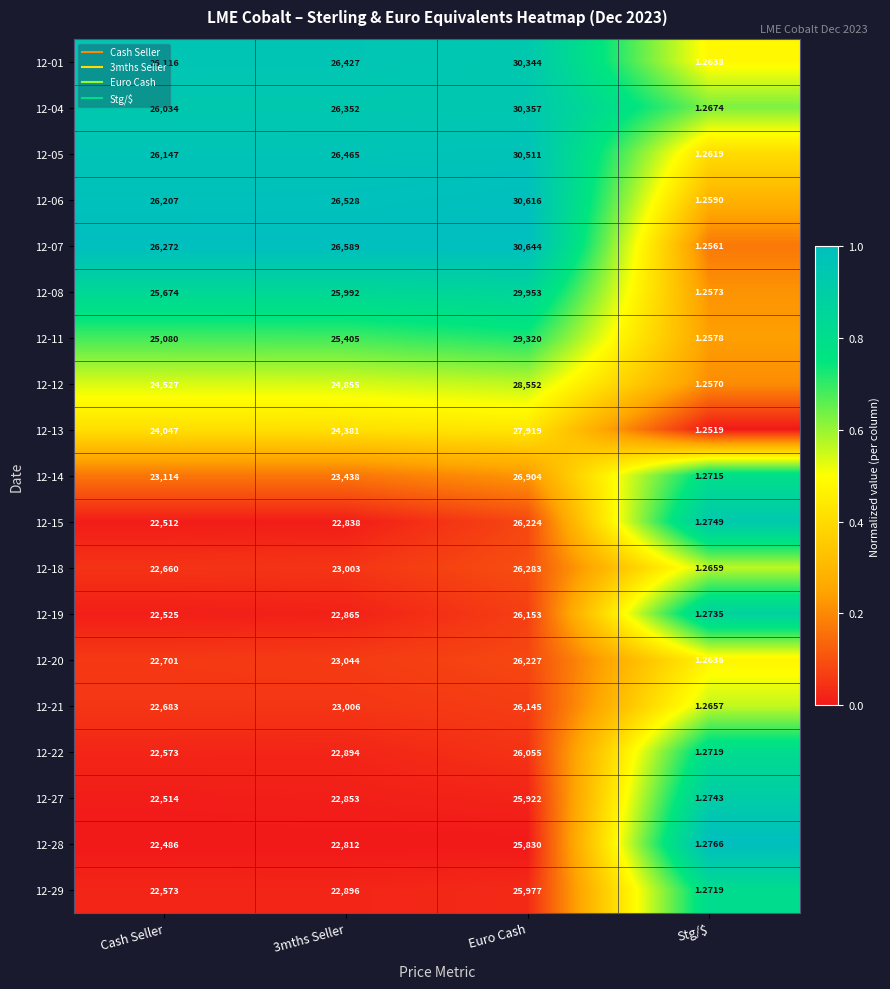

Where is 12-08 nearest to the value 14977?

Cash Seller